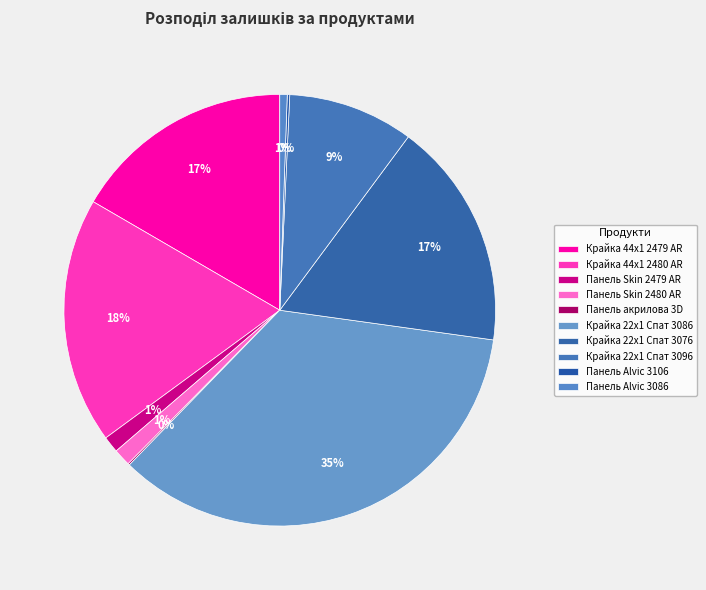

How much of the chart is everything except Панель Skin 2480 AR?

98.7%